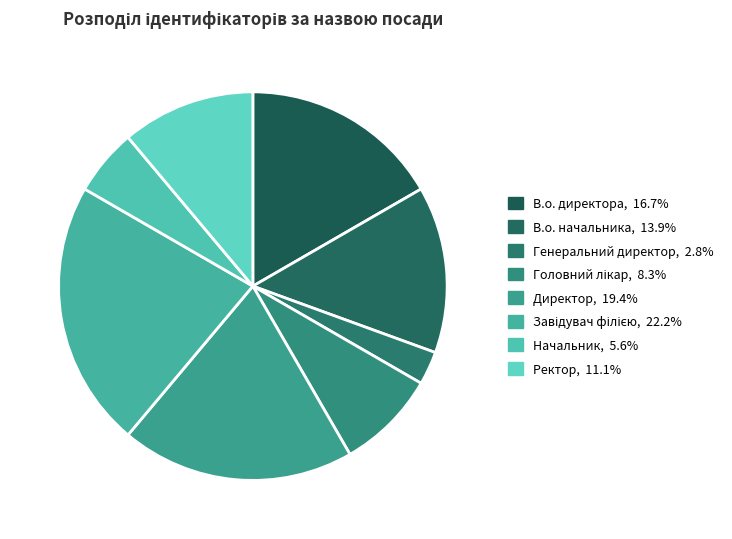

True or false: В.о. директора accounts for 17% of the total.

True